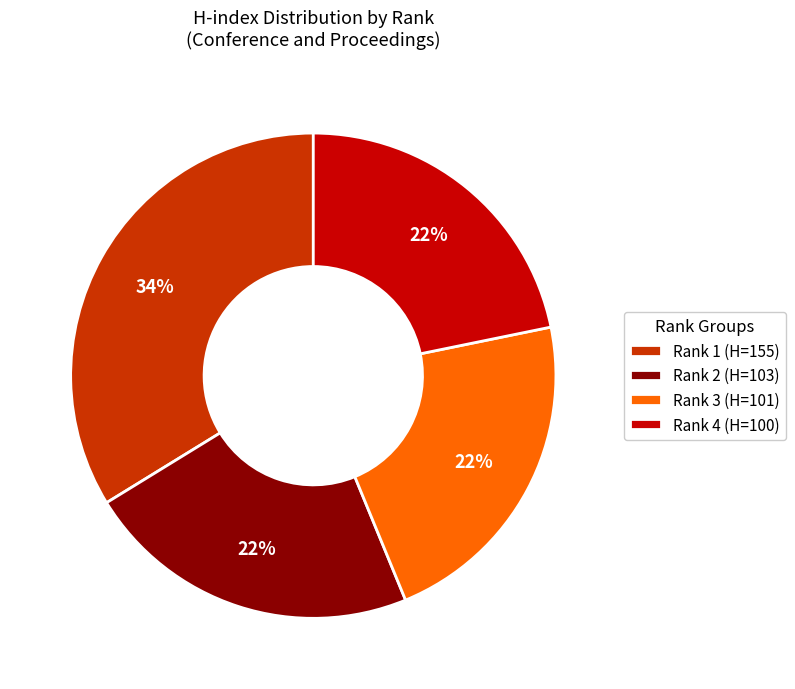

The Rank 2 (H=103) slice represents 37% of the pie. True or false?

False